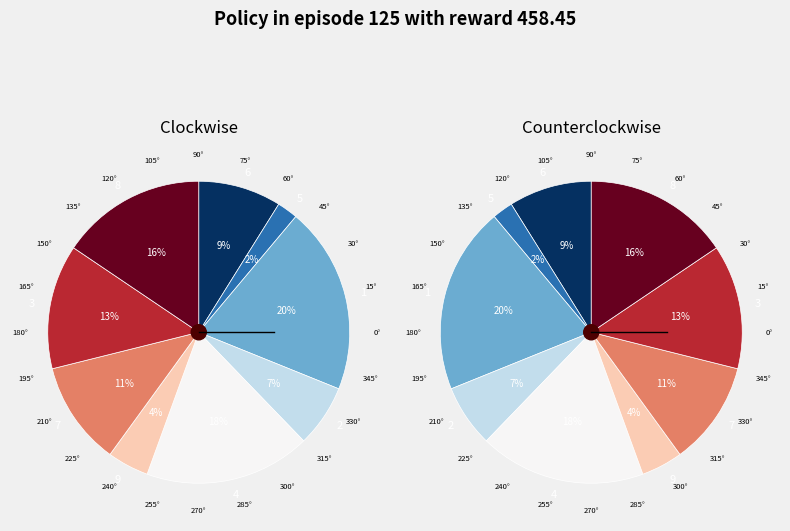

Rank the categories by value from lowest to highest.

5, 5, 9, 9, 2, 2, 6, 6, 7, 7, 3, 3, 8, 8, 4, 4, 1, 1